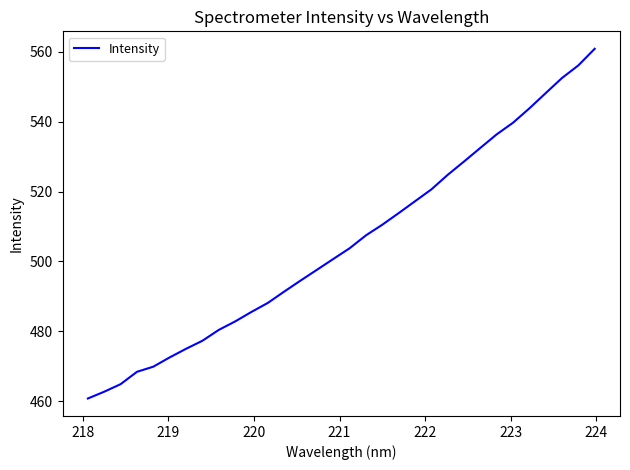

What is the difference between the maximum and minimum values?

100.1